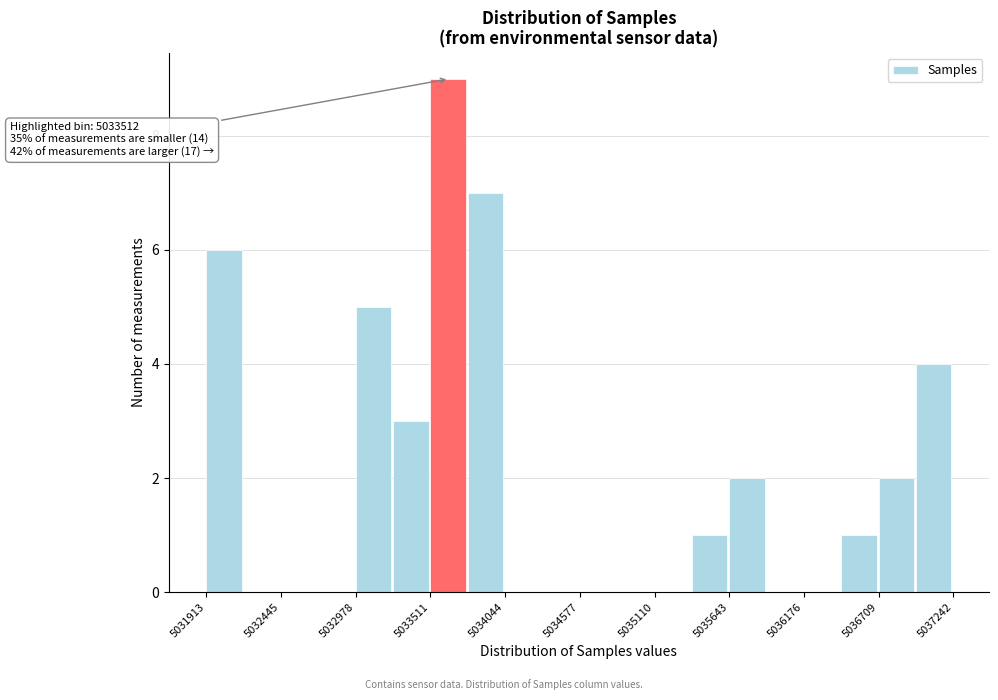

Read against the x-axis, roughly where is the centre of the tallest bar?

5033600